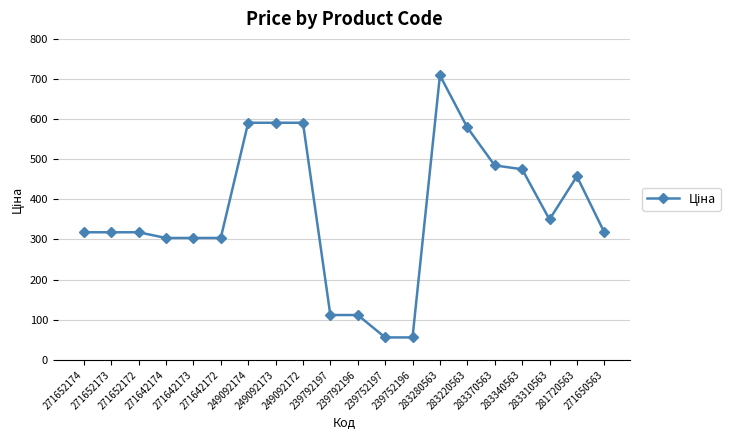

What value does the data have at 281720563?

457.4